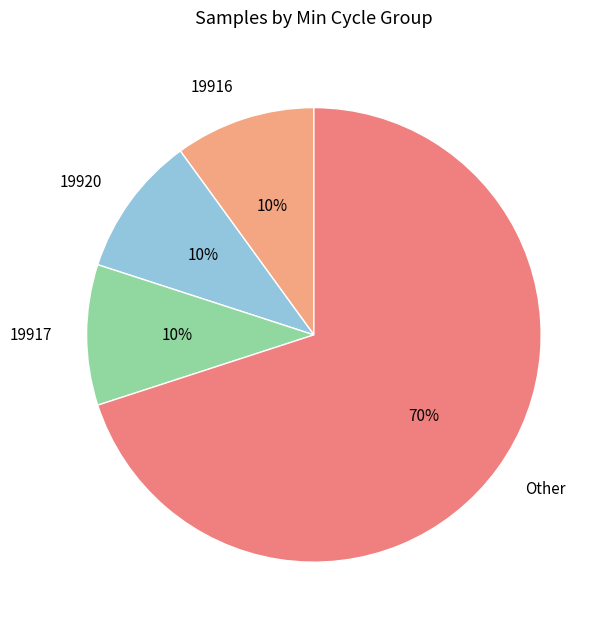

Count the number of slices in the pie.

4